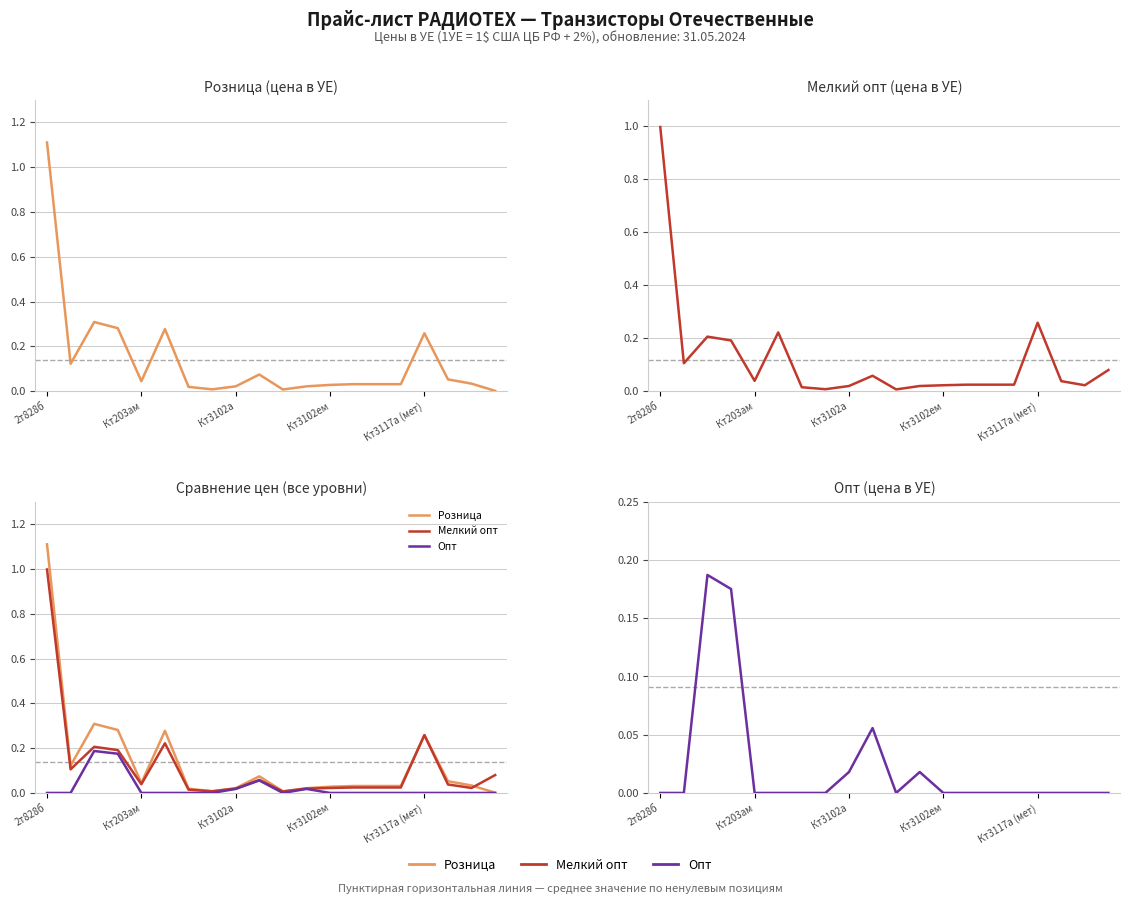

Does the chart display data point markers on the line(s)?

No